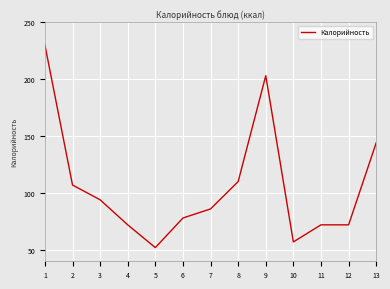

Is it true that the value at 2 is 107?

True